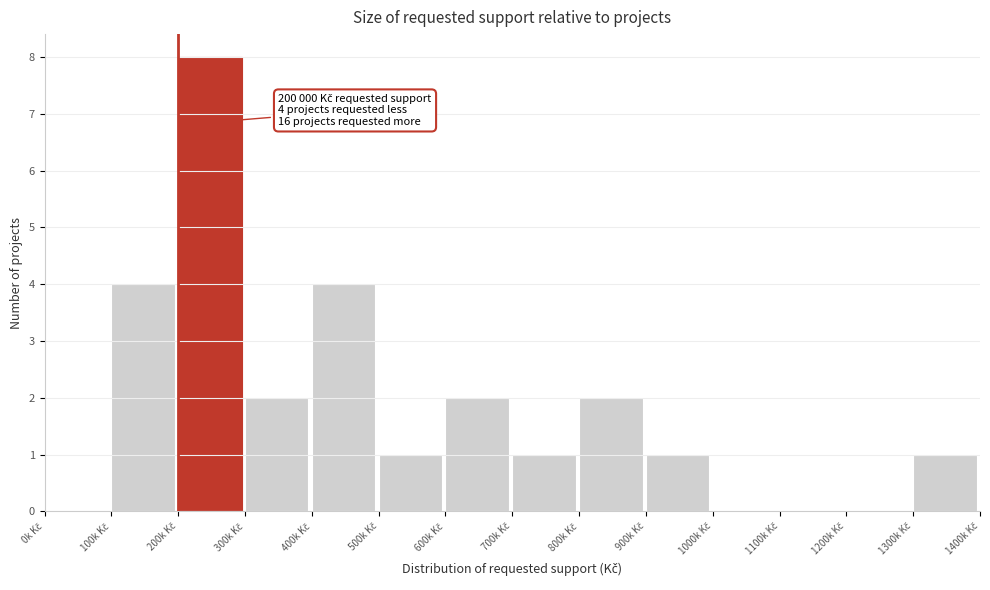

What is the maximum value shown in the chart?

8